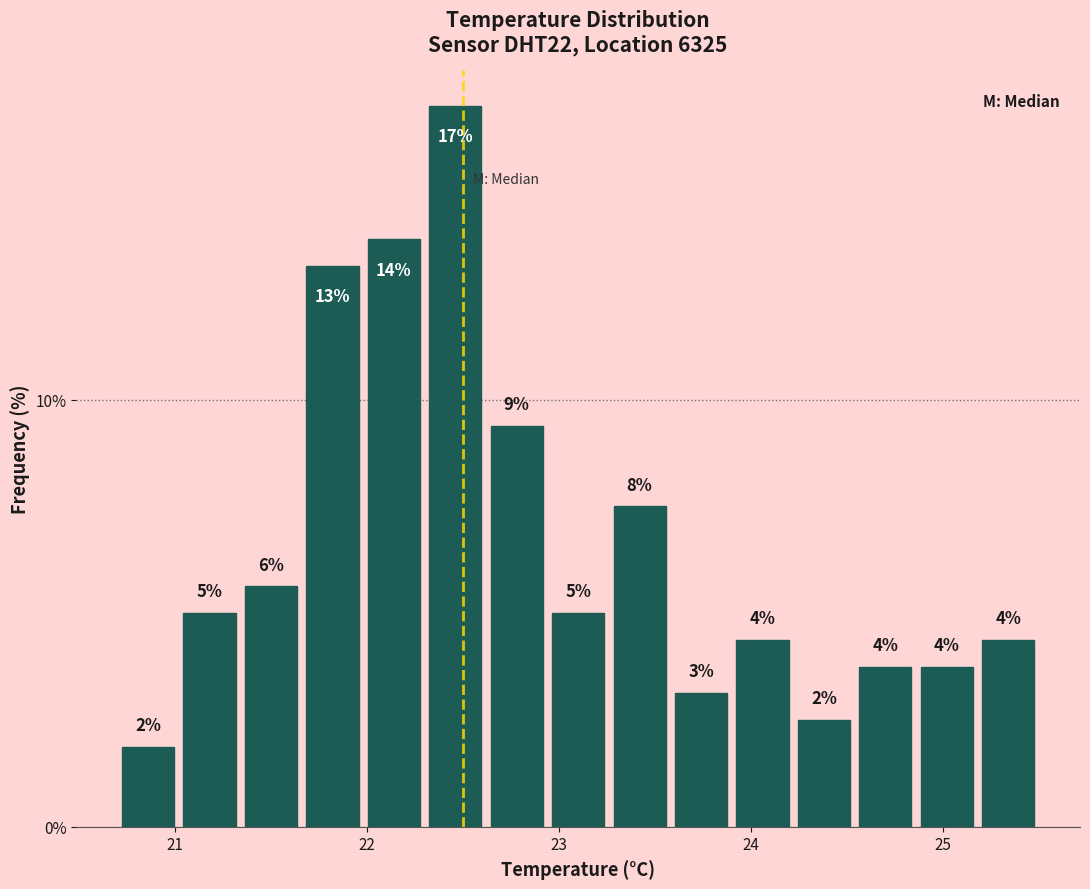

Around what value on the x-axis is the tallest bar? Give the approximate position of its centre, as read against the axis.

22.5